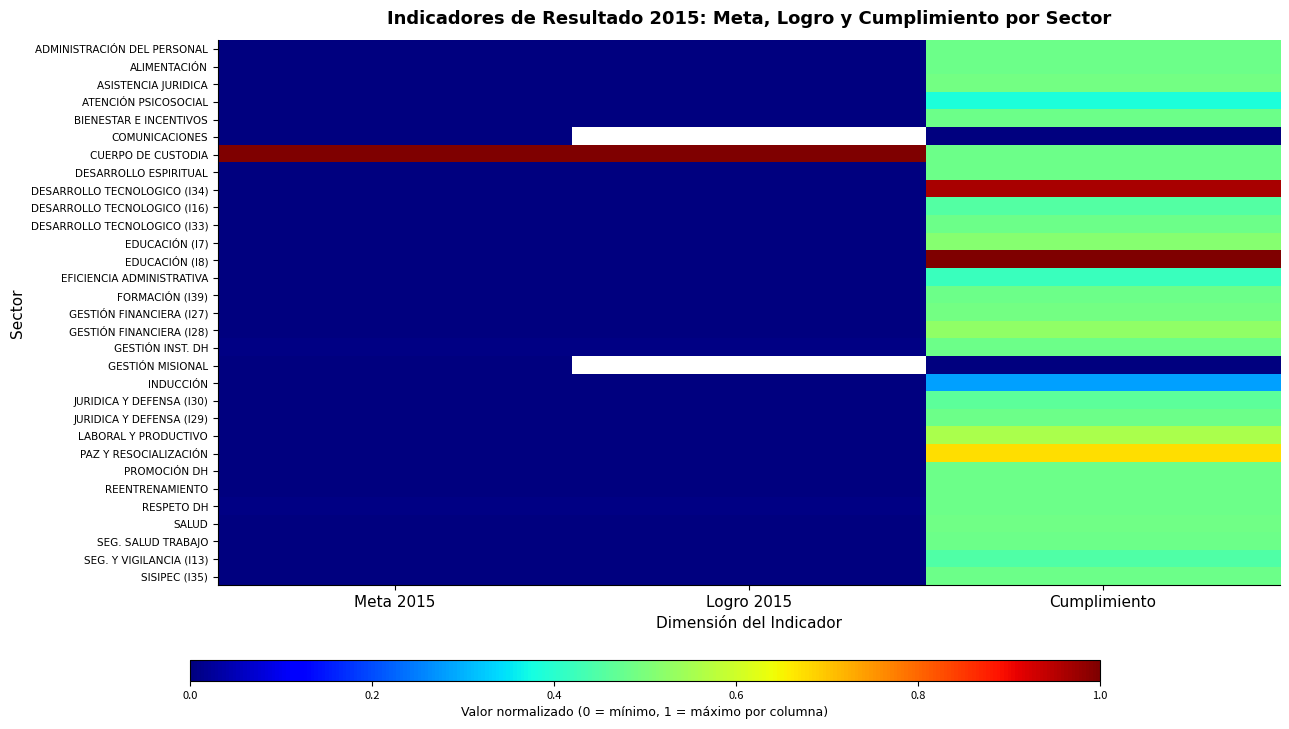

Is it true that DESARROLLO ESPIRITUAL equals 0.0 at Logro 2015?

True